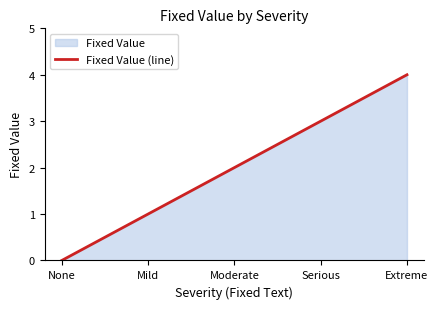

Reading left to right, transcribe all the data shown in this chart.

0	1	2	3	4